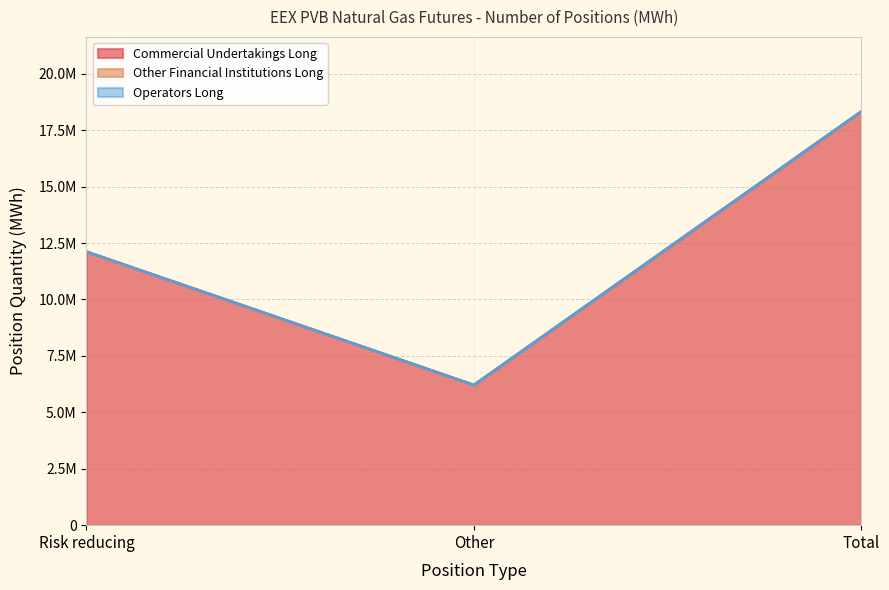

Which label corresponds to the largest value in the chart?

Total